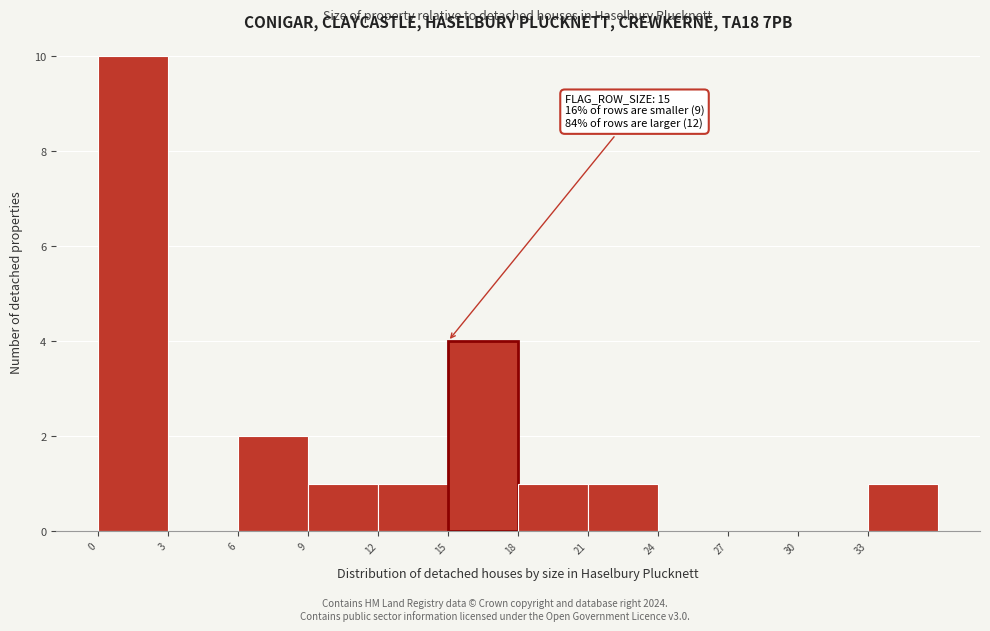

Over which range of the x-axis is the bar tallest?

0 to 3